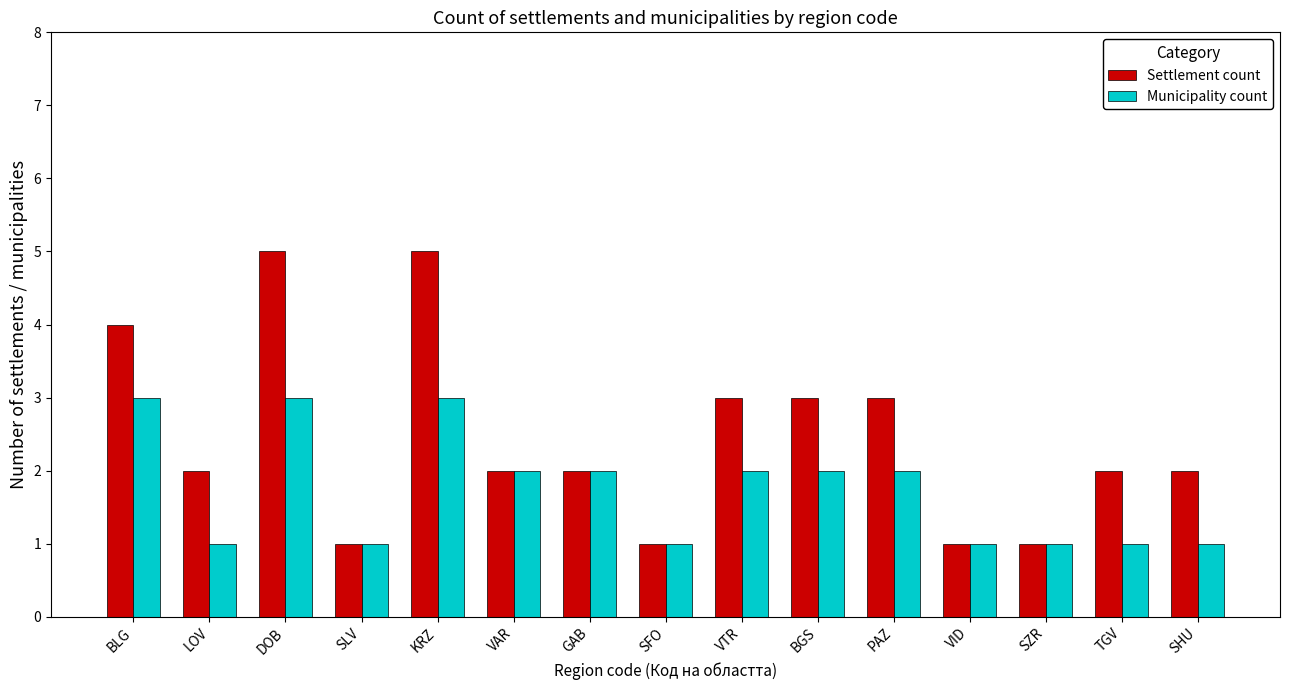

List the series in order of their overall mean, lowest first.

Municipality count, Settlement count